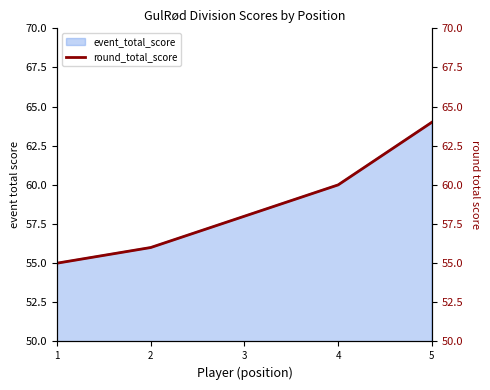

Where is the data nearest to the value 59?

3